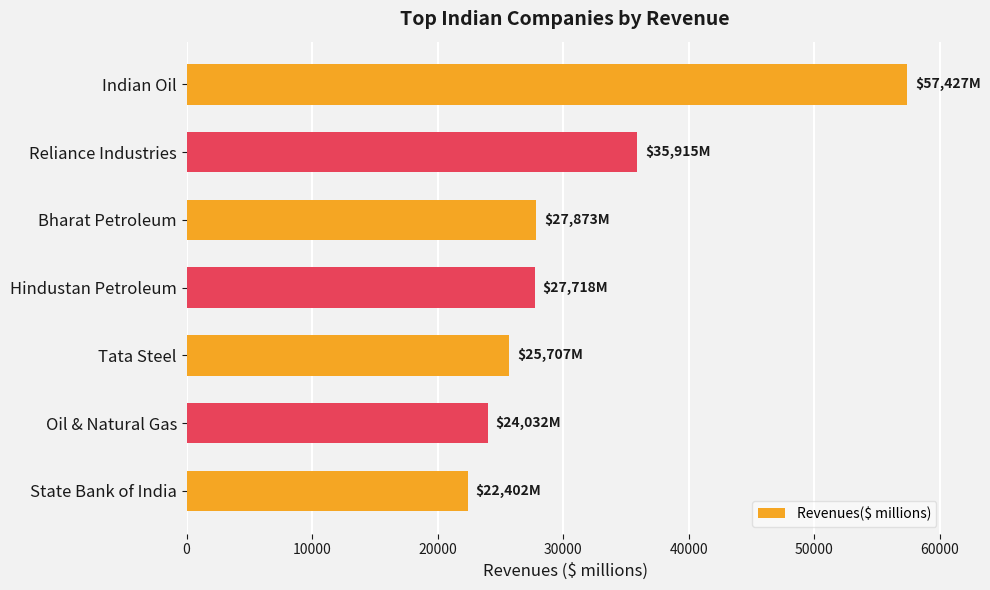

How many values are below 27718?

3